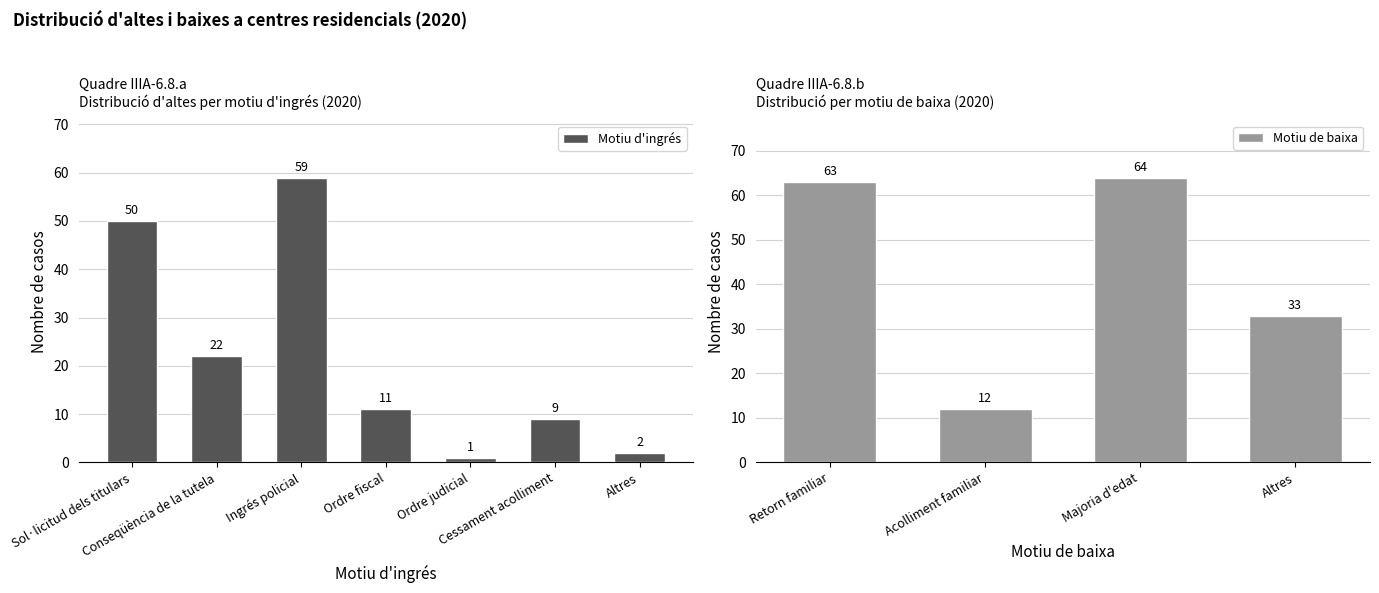

Does the chart contain stacked bars?

No